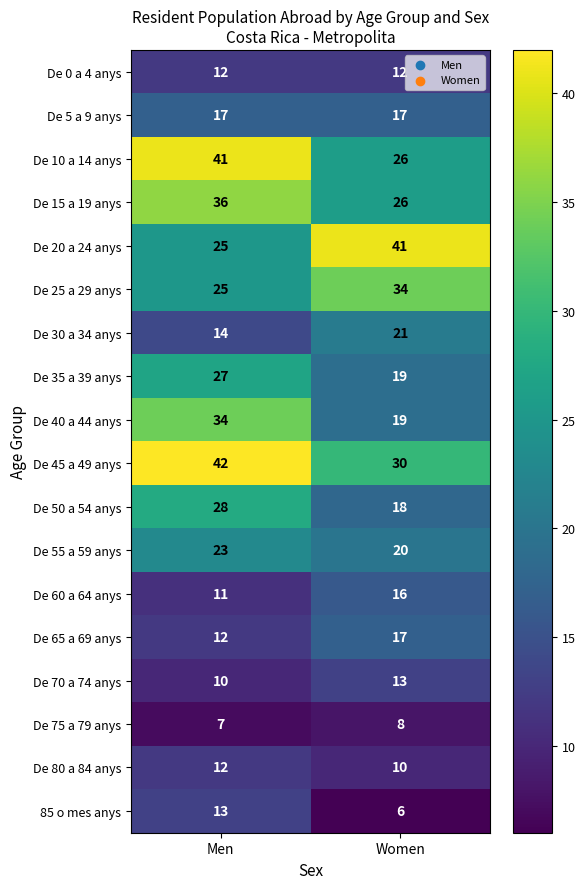

What is the highest value of the De 30 a 34 anys series?

21